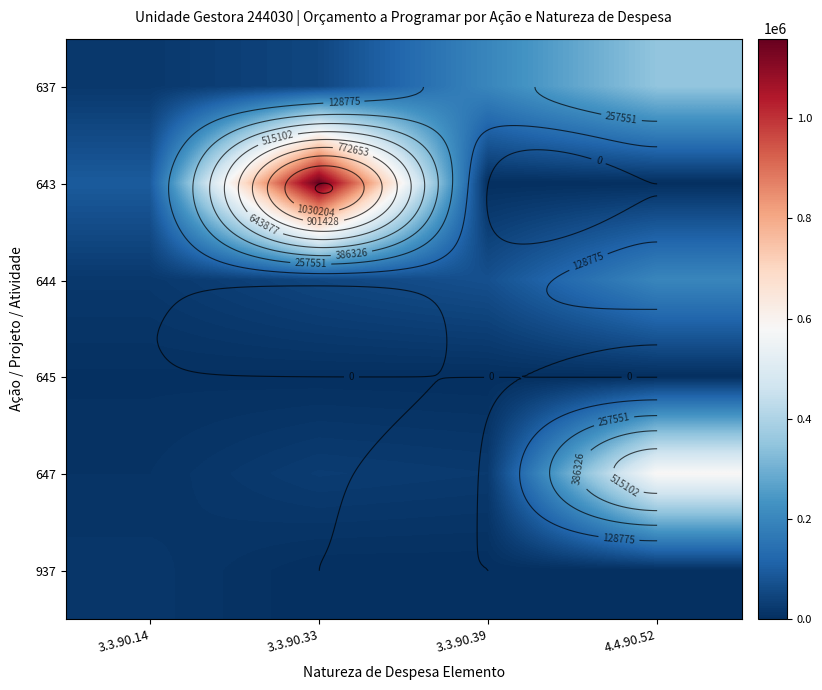

Is it true that 644 equals 136862.8 at 4.4.90.52?

False